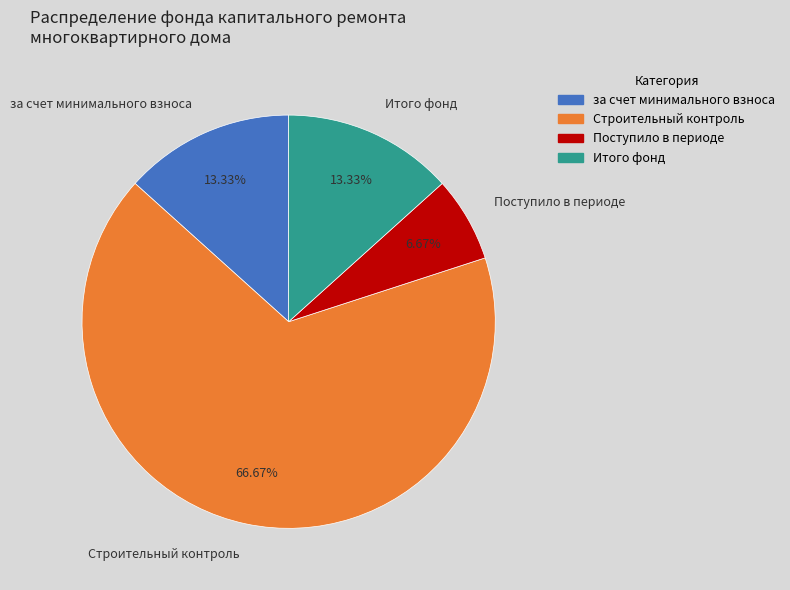

To the nearest percent, what is the average slice percentage?

25%